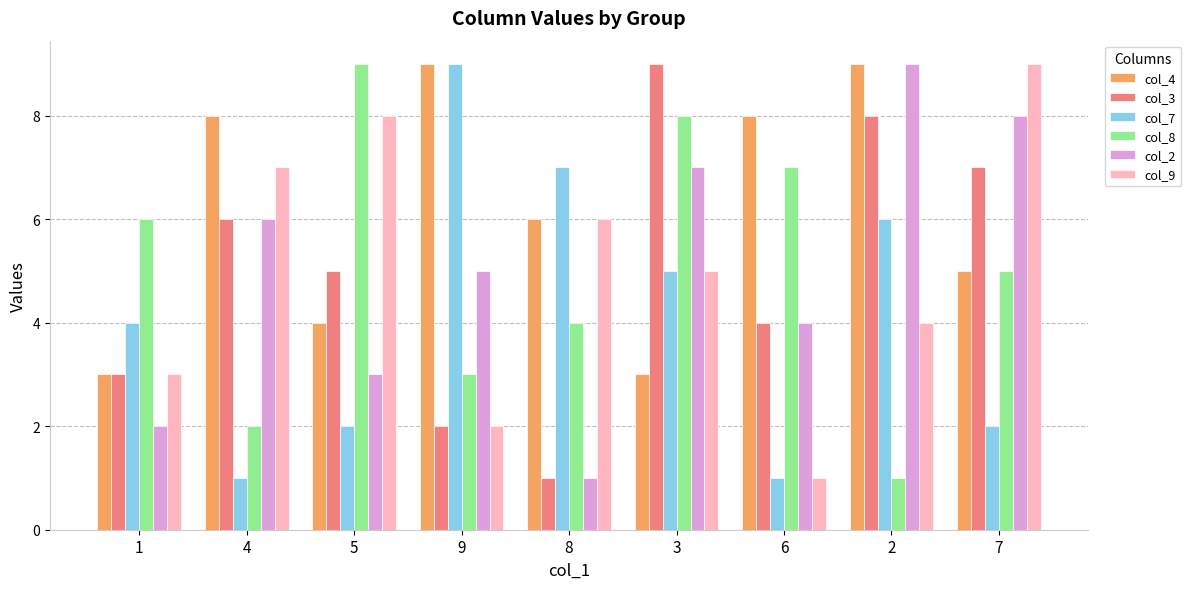

What is the lowest value of the col_8 series?

1